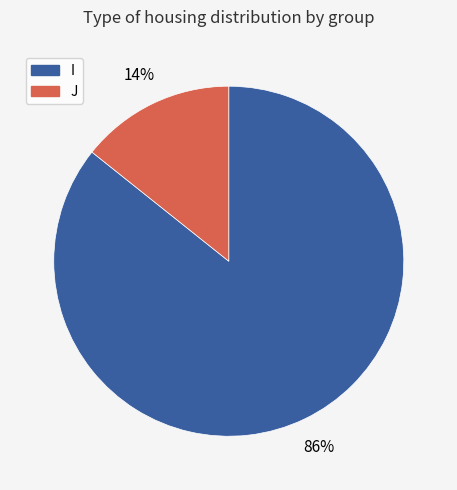

Is the sum of J and I greater than half?

Yes